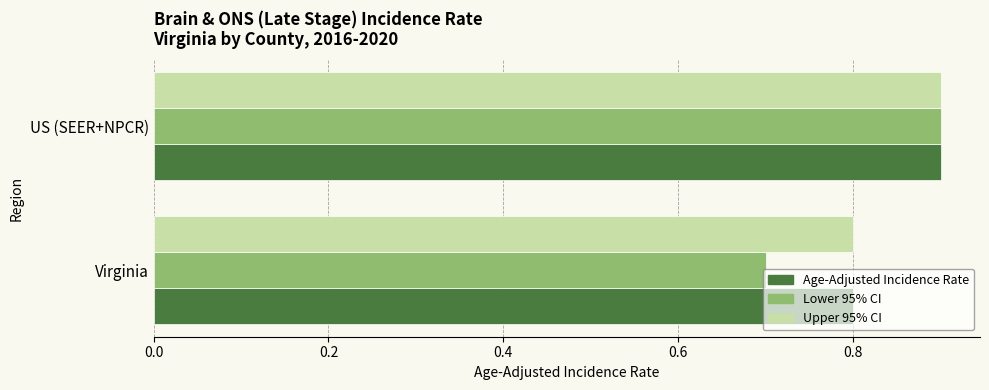

What is the sum of the Upper 95% CI values at Virginia and US (SEER+NPCR)?

1.7